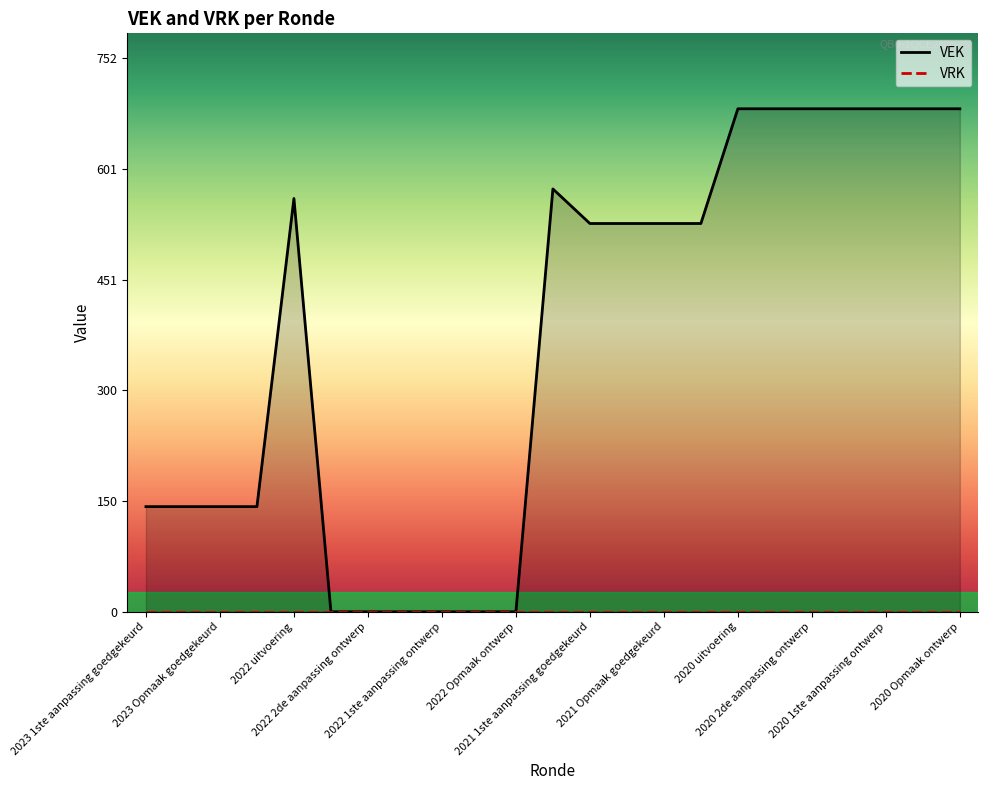

True or false: VRK and VEK intersect in this chart.

False